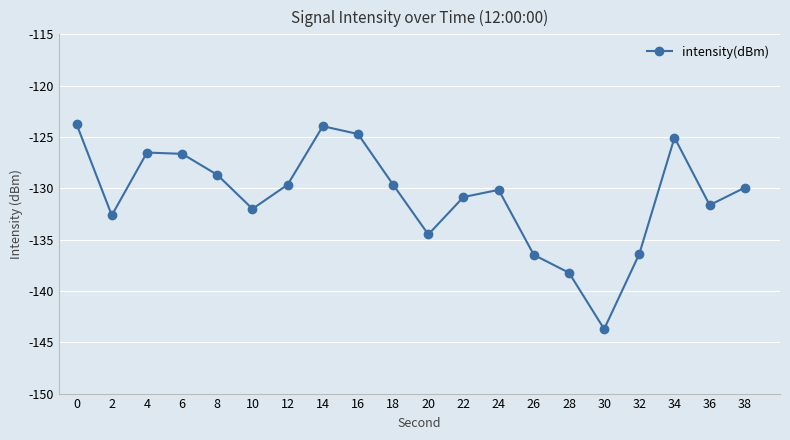

What is the sum of all values?

-2615.2